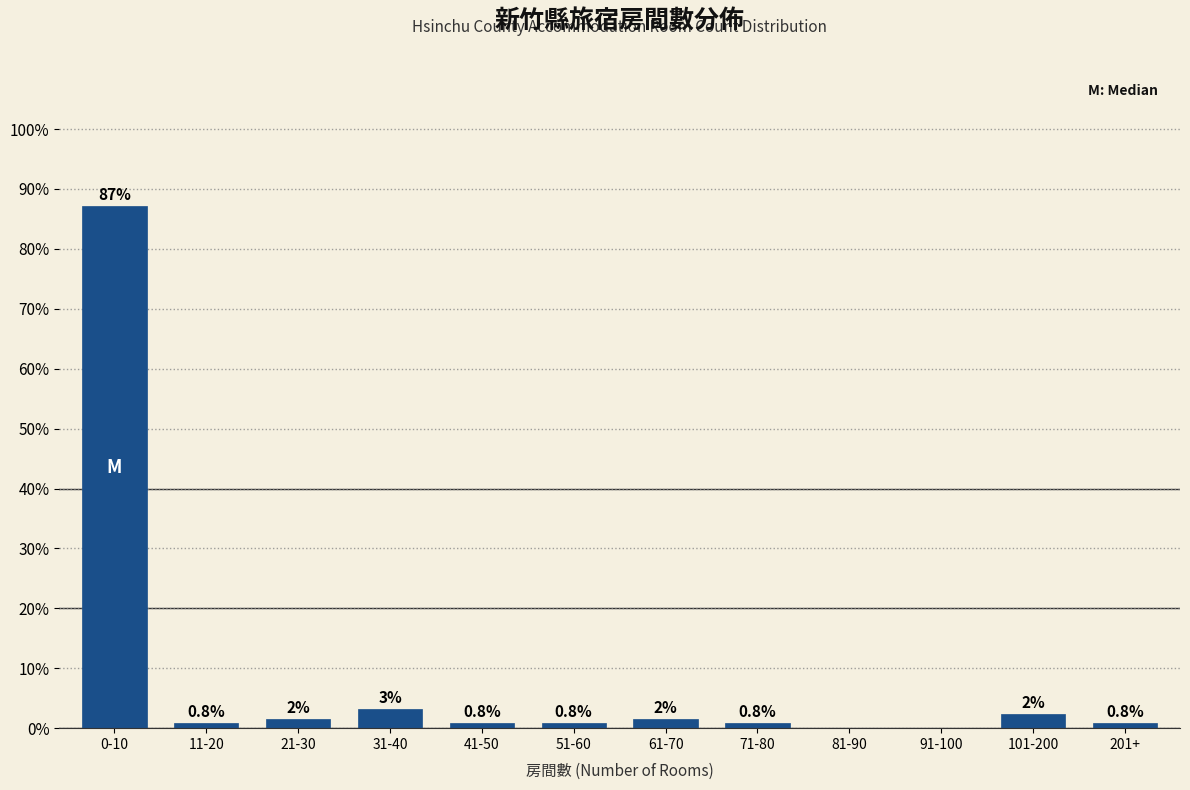

What value does the data have at 0-10?

87.1